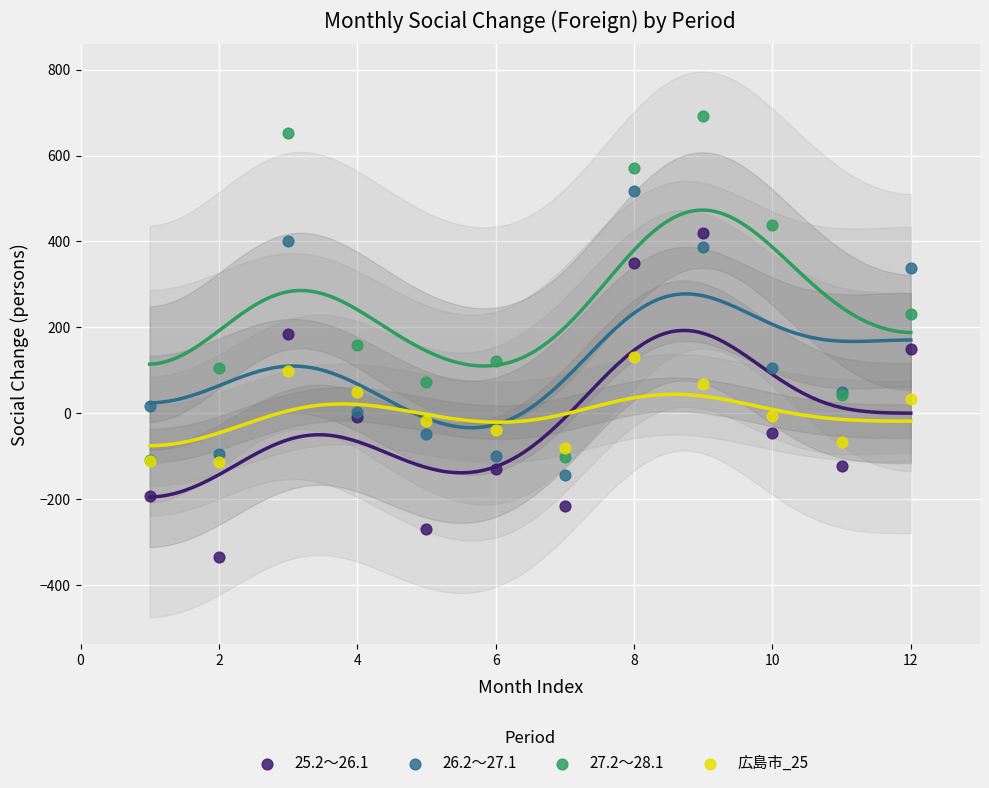

Which series contains the lowest Y value?

25.2～26.1